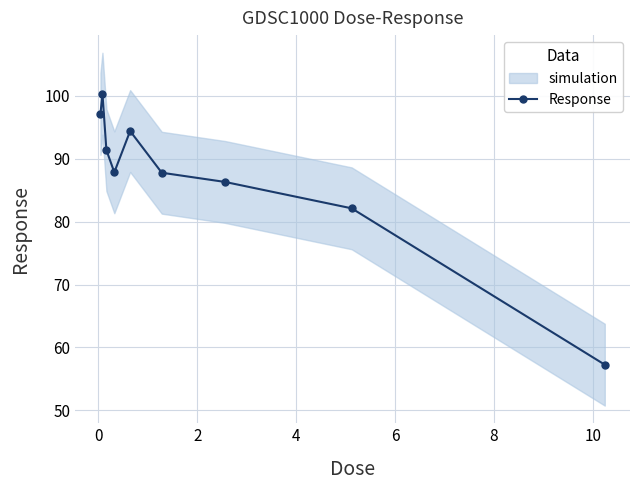

What is the lowest value of the Response series?

57.3